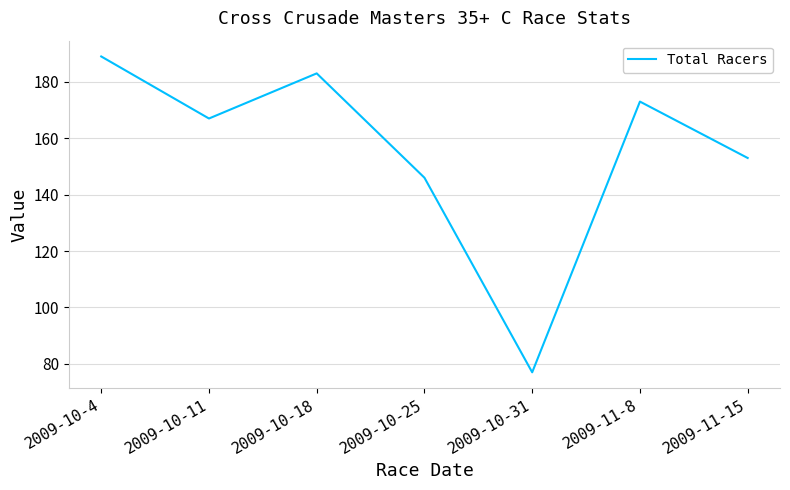

Between 2009-10-4 and 2009-11-8, which is larger?

2009-10-4